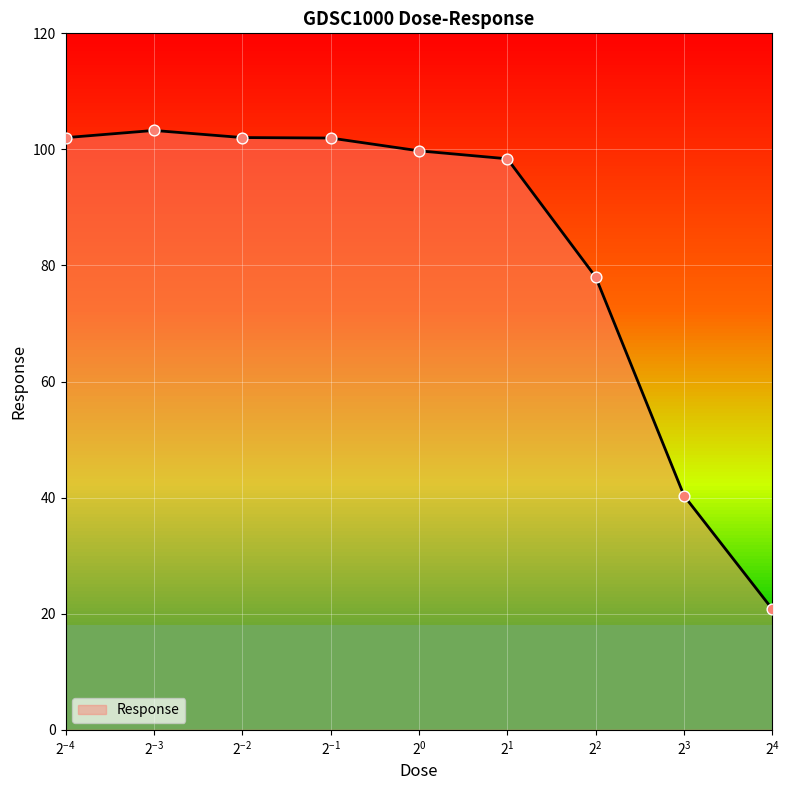

What is the change in value from 1.0 to 4.0?

-21.7